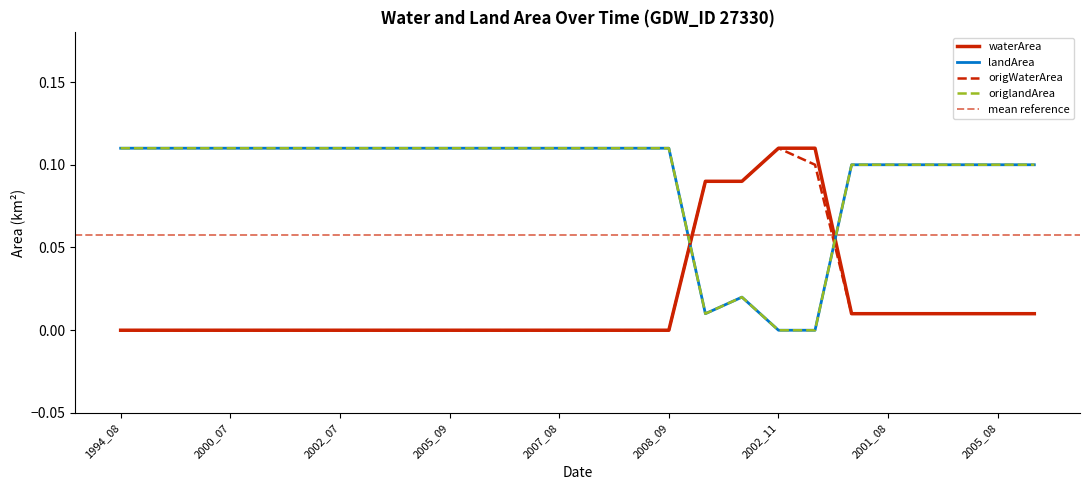

How many positive values does the waterArea series have?

10